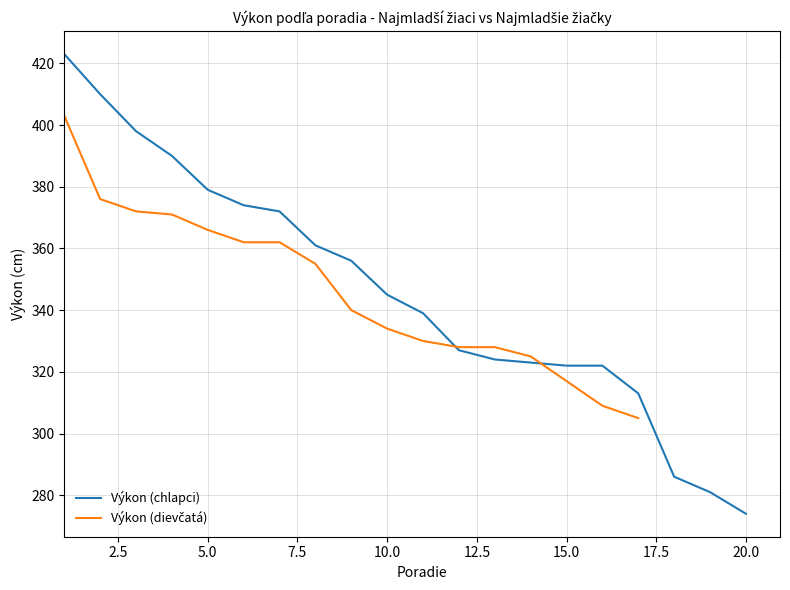

Where is the data nearest to the value 348?

10